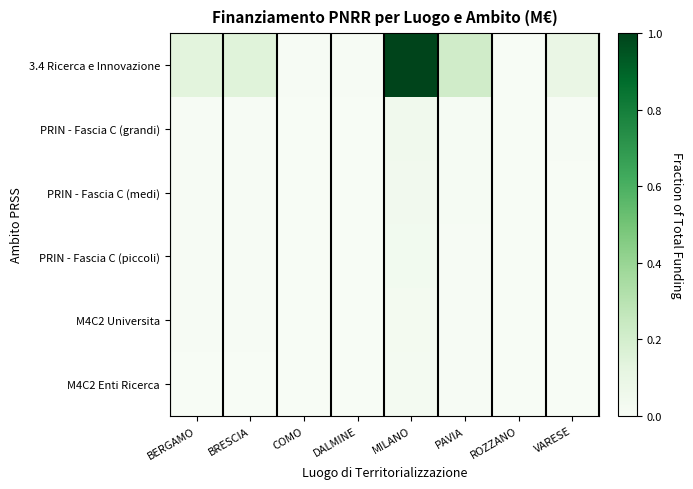

Between COMO and MILANO, which series saw the biggest shift?

3.4 Ricerca e Innovazione